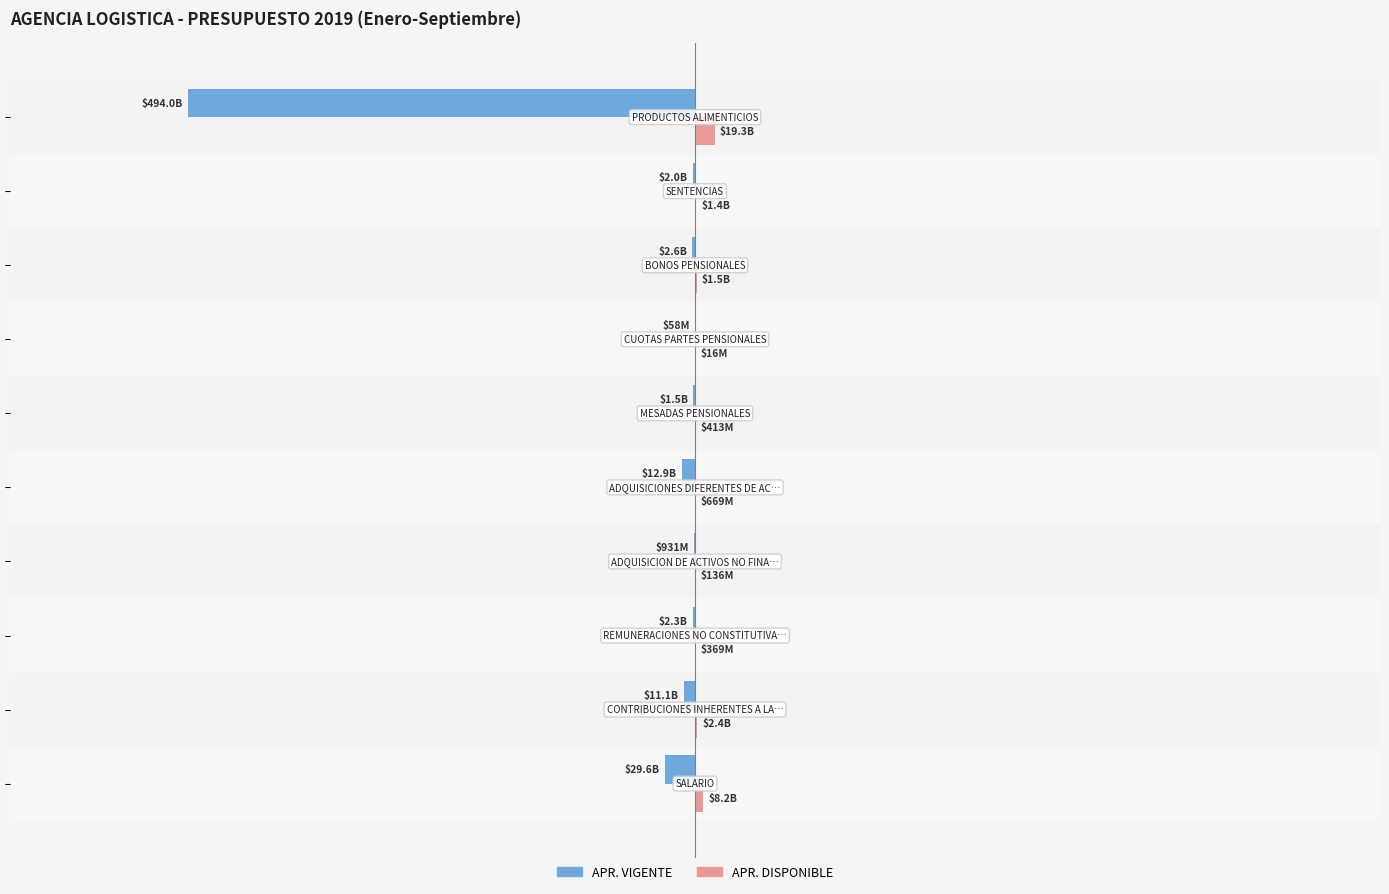

What are all the series names shown in the legend?

APR. VIGENTE, APR. DISPONIBLE